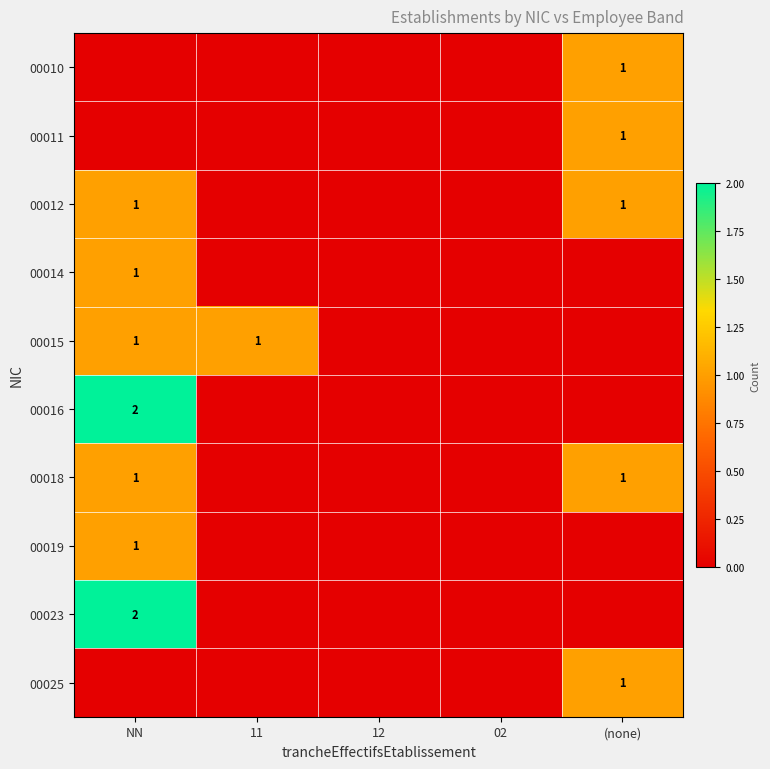

The value of 00011 at (none) is 1. True or false?

True